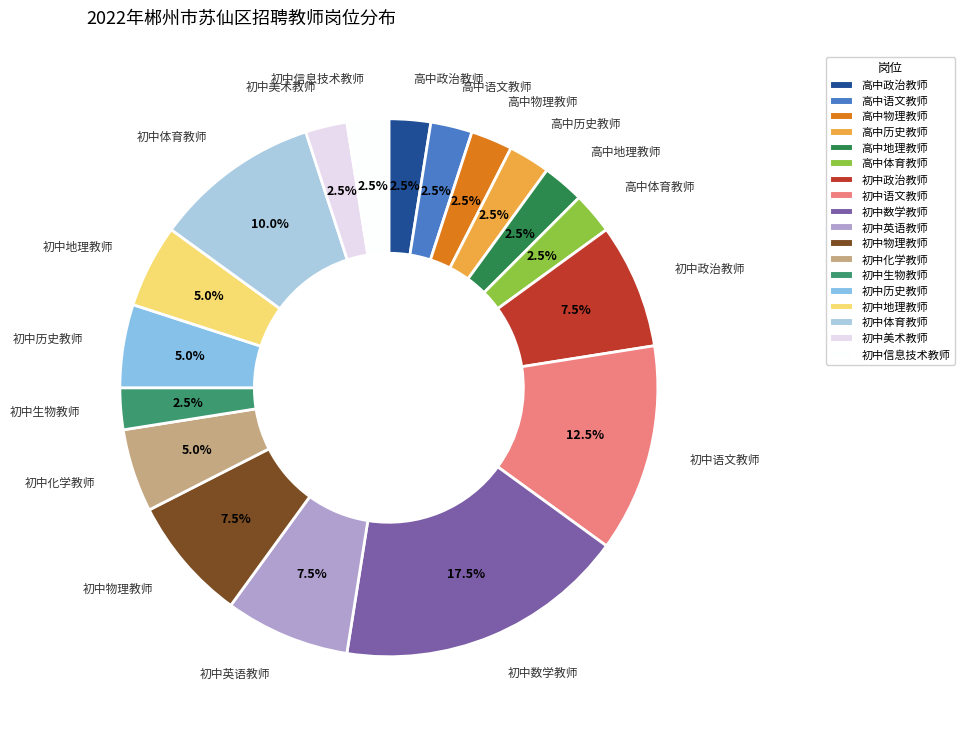

What percentage is the 初中历史教师 slice, to the nearest percent?

5%